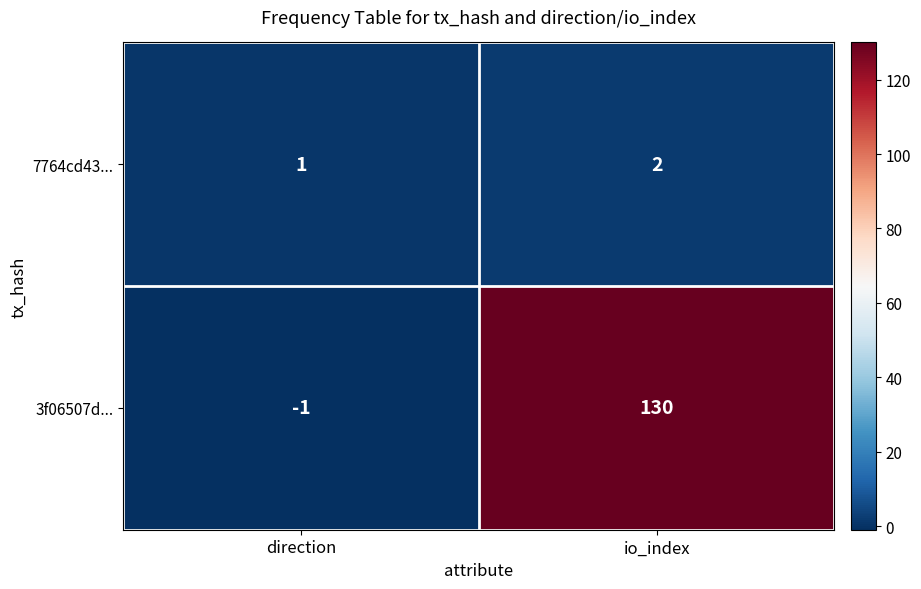

What is the sum of all 3f06507d... values?

129